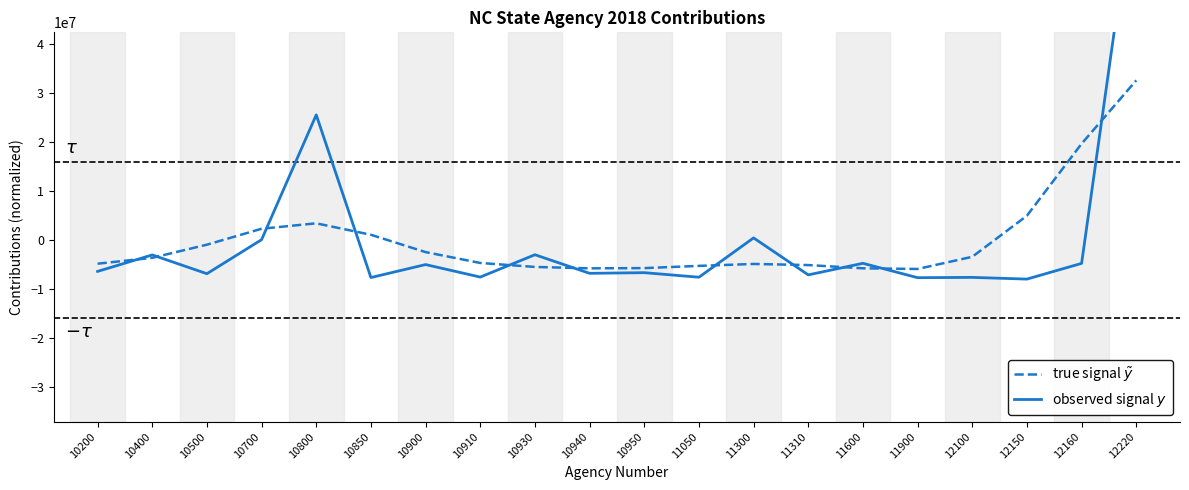

What is the value of the true signal $\tilde{y}$ point at the 12th from the left?

-5277388.1